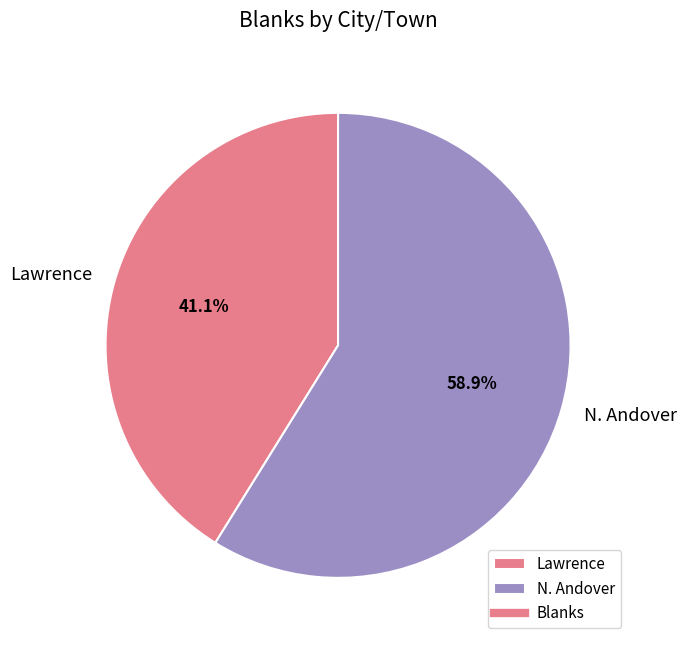

What portion of the pie excludes N. Andover?

41.1%